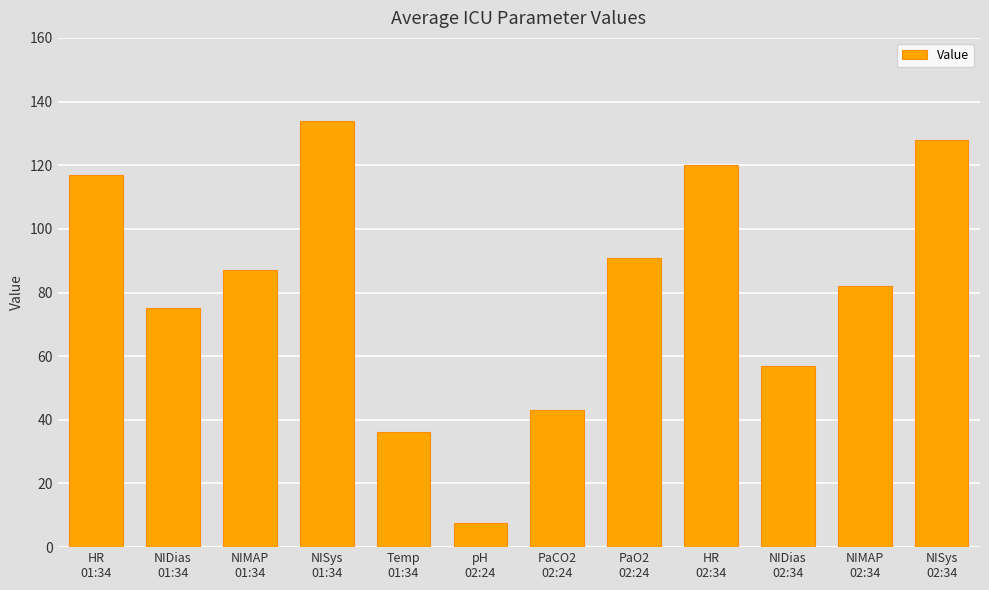

Does the chart contain any negative values?

No